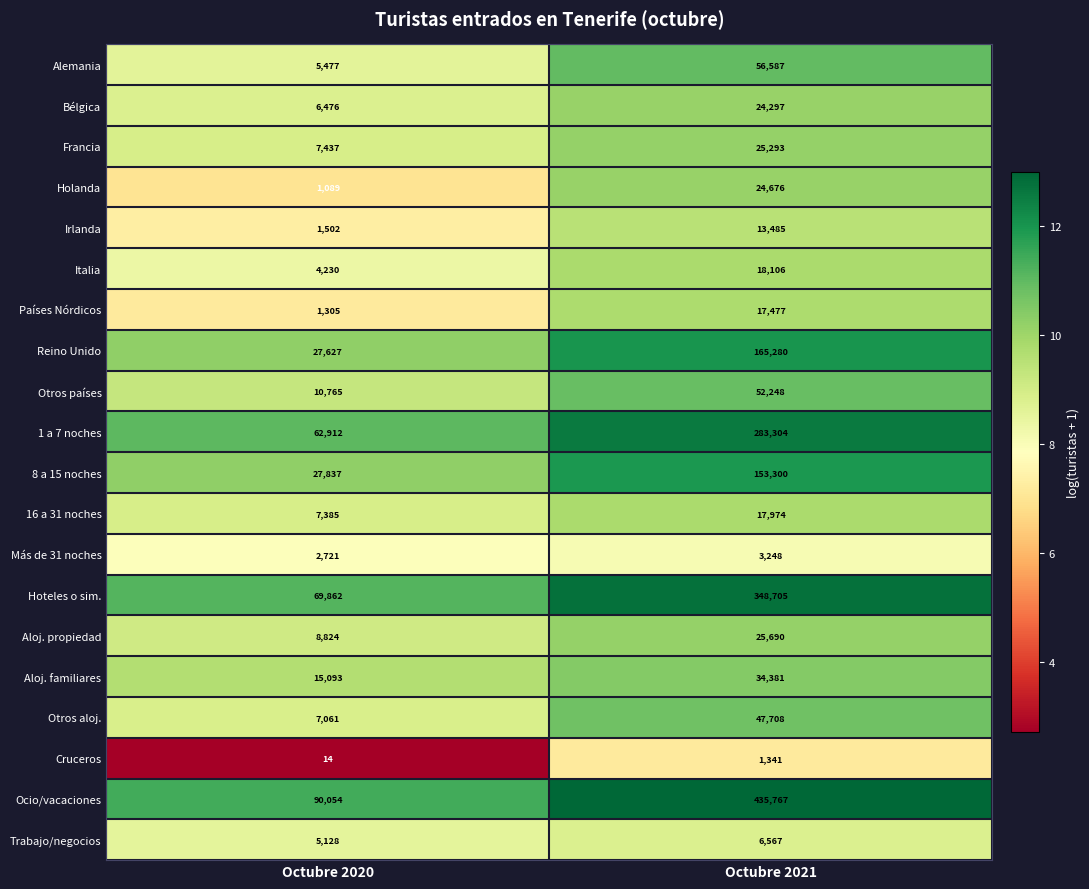

What is the difference between the 8 a 15 noches values at Octubre 2020 and Octubre 2021?

125463